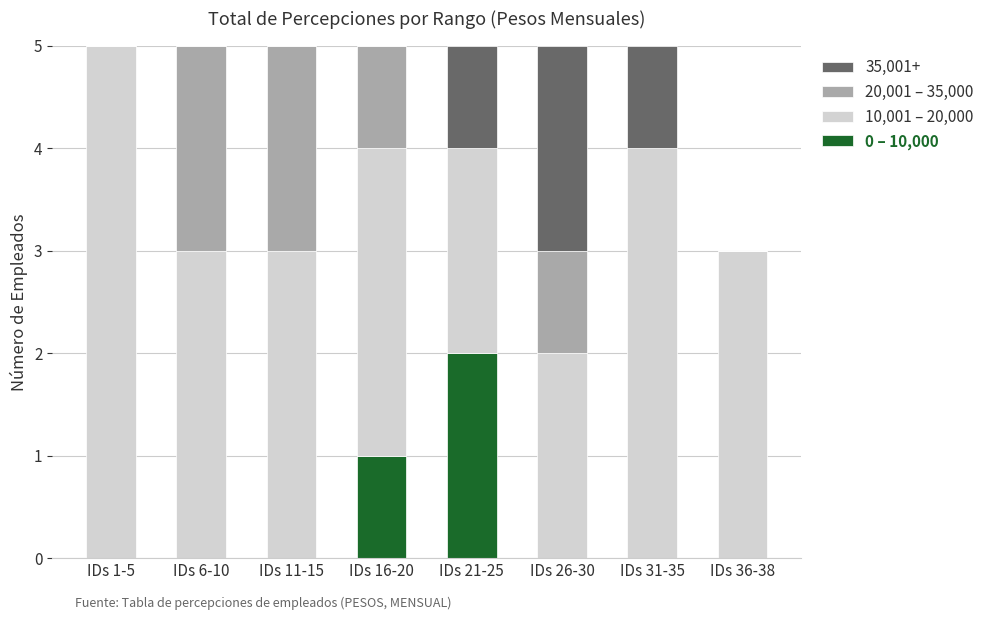

Which category has the highest value in the 0 – 10,000 series?

IDs 21-25